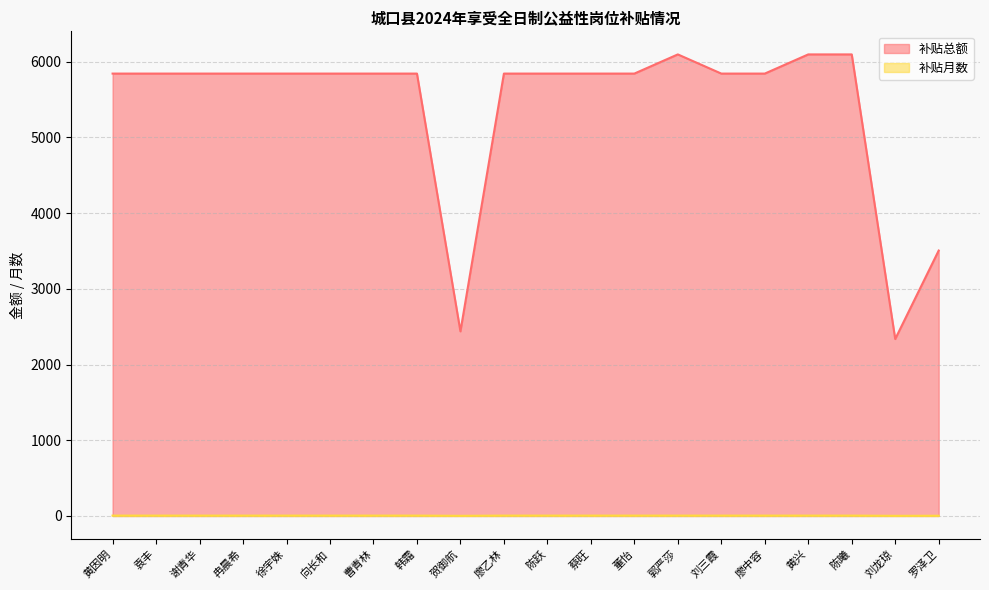

What is the total value across all series at 廖中容?

5846.1